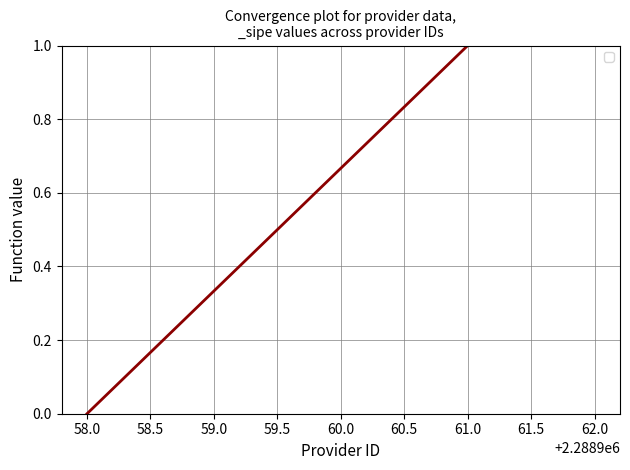

Rank the categories by value from lowest to highest.

58.0, 59.0, 60.0, 62.0, 61.0